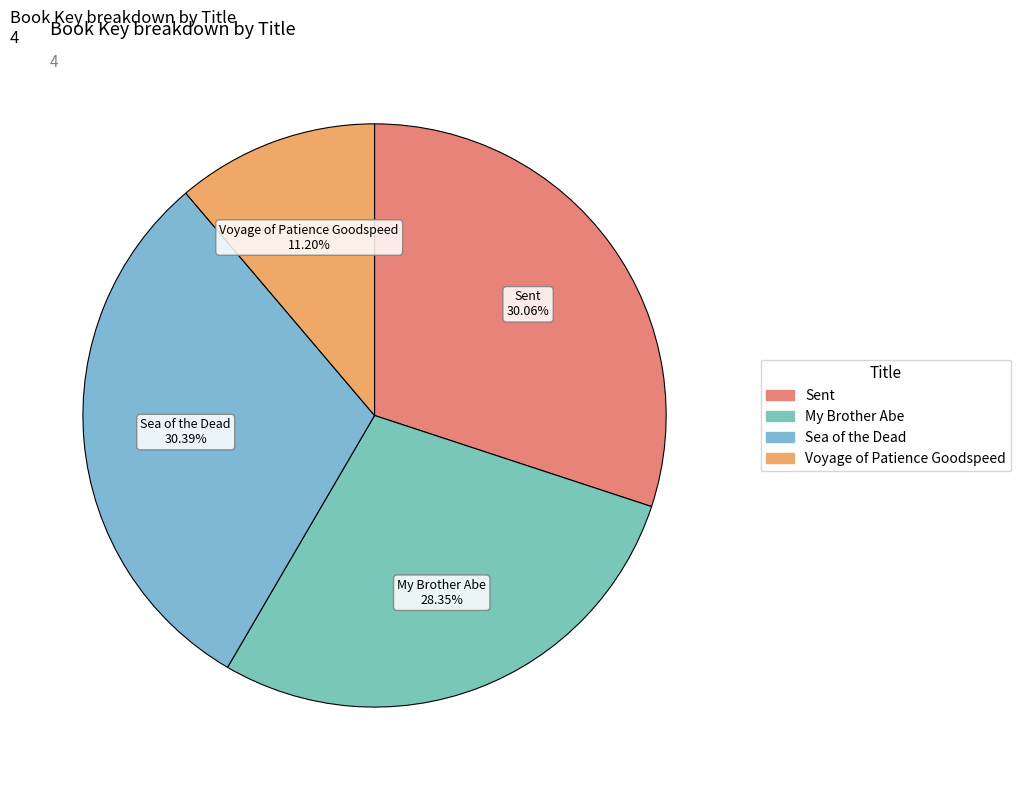

Approximately how many times larger is the value at Sea of the Dead compared to My Brother Abe?

1.1